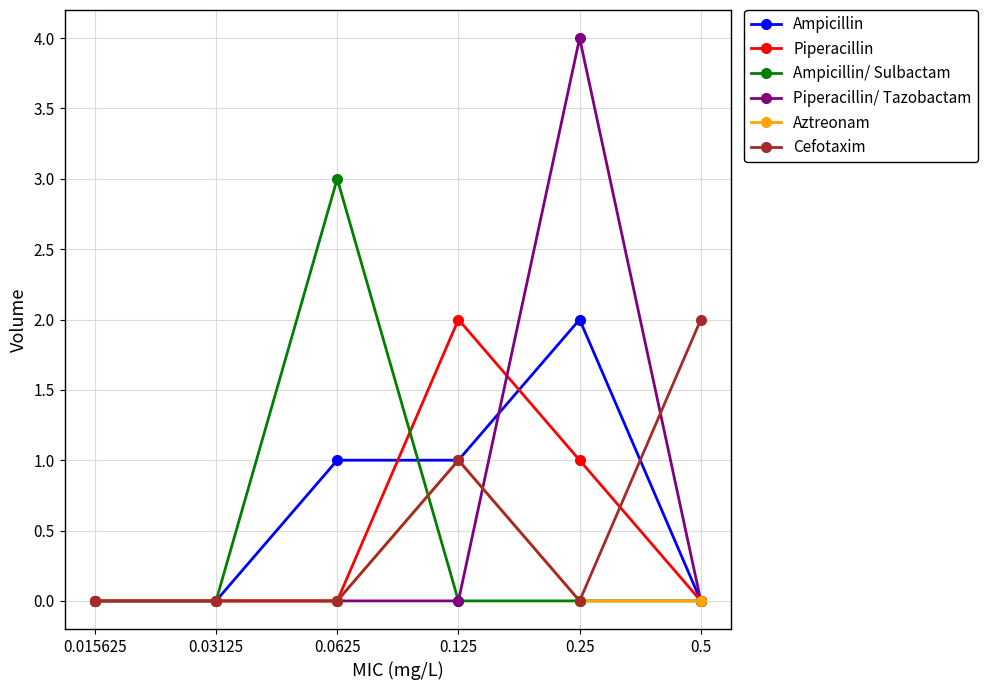

What is the sum of the Cefotaxim values at 0.125 and 0.0625?

1